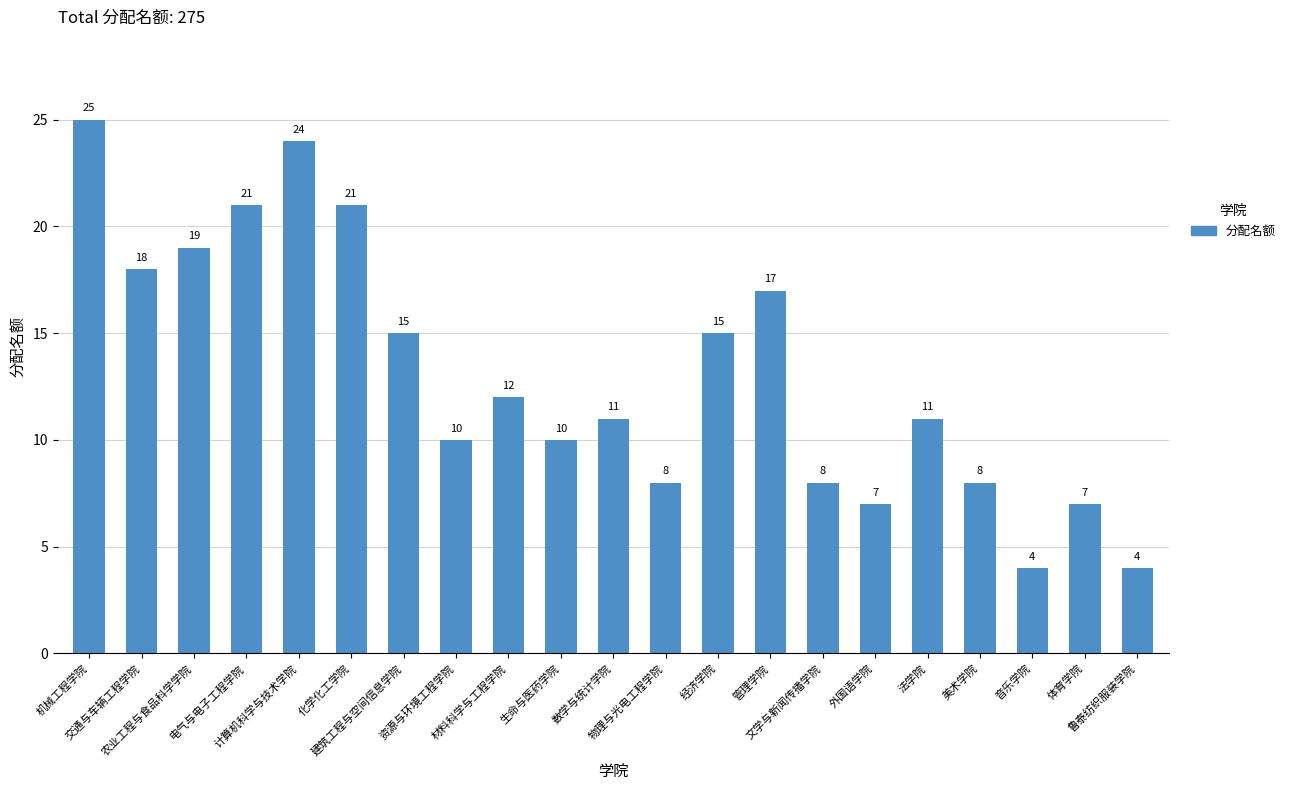

Which has a higher value, 材料科学与工程学院 or 物理与光电工程学院?

材料科学与工程学院